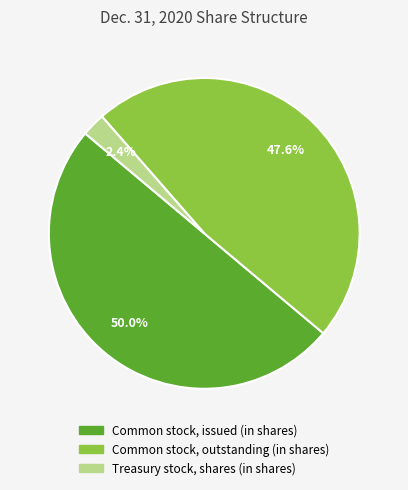

What is the ratio of the value at Common stock, issued (in shares) to the value at Common stock, outstanding (in shares)?

1.1